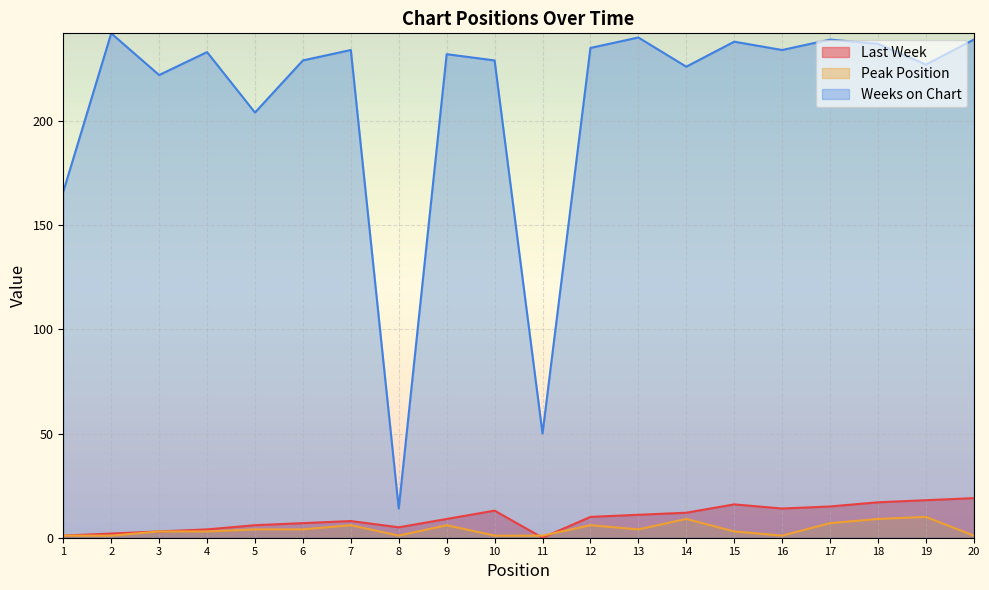

What are all the series names shown in the legend?

Last Week, Peak Position, Weeks on Chart